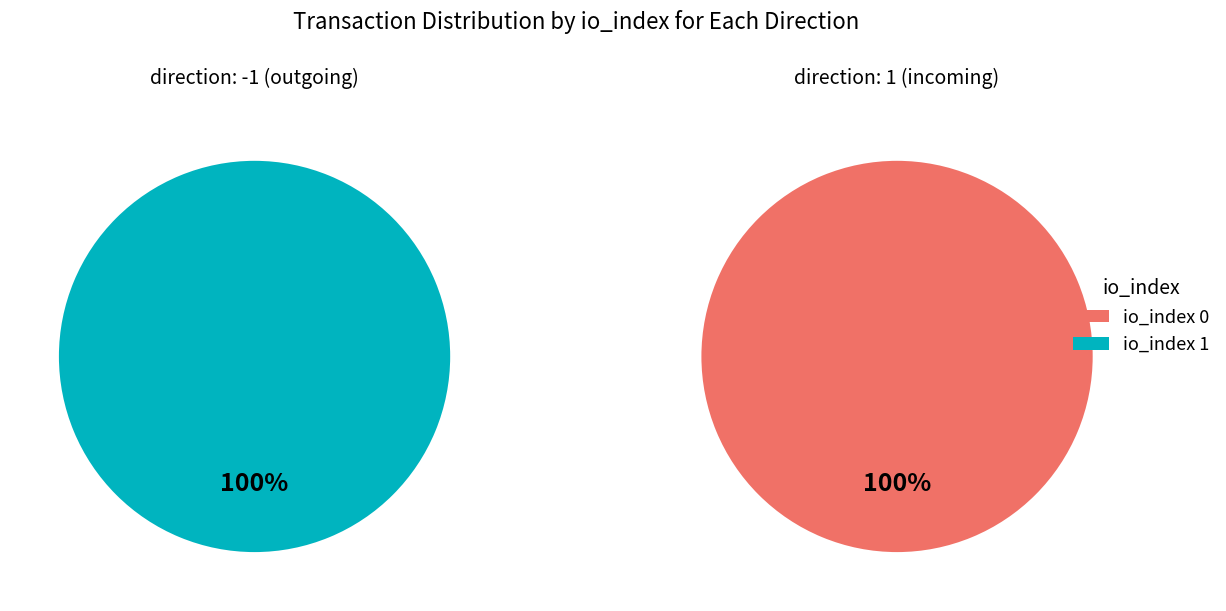

To the nearest percent, what portion does io_index 0 represent?

100%